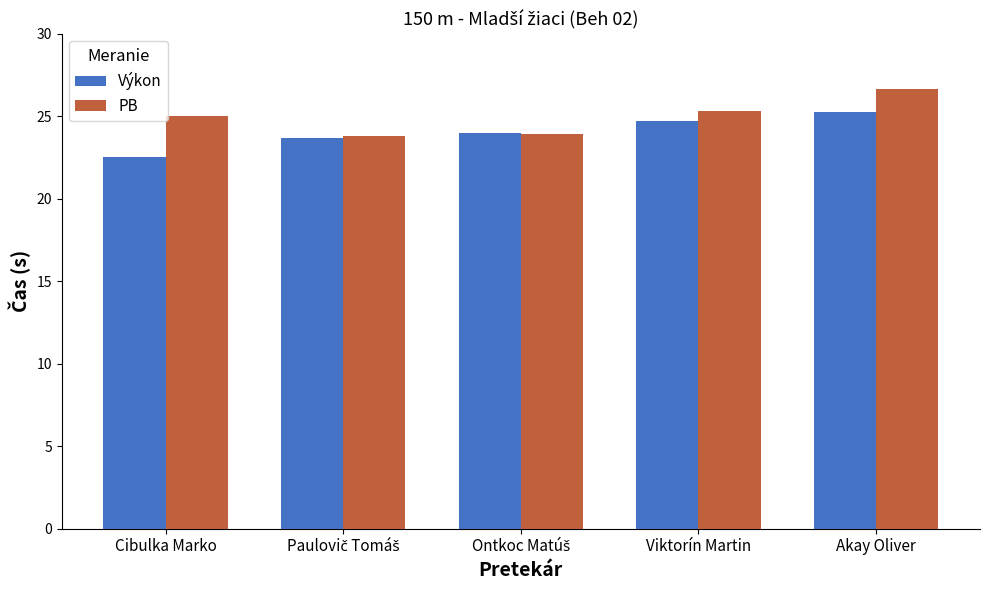

How many bars are there in total?

10